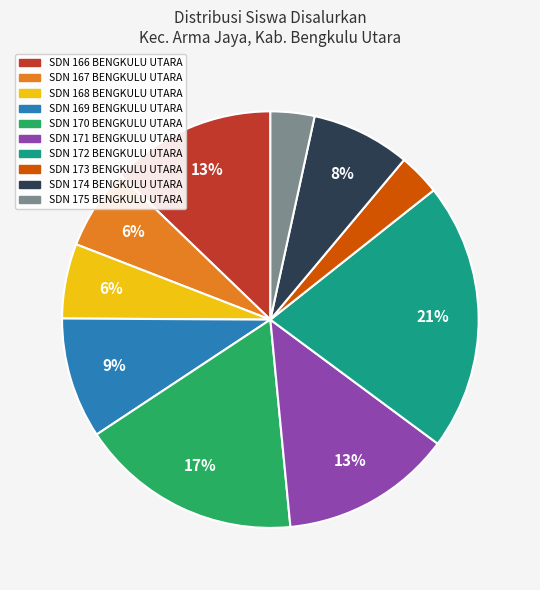

Is the sum of SDN 170 BENGKULU UTARA and SDN 174 BENGKULU UTARA greater than half?

No